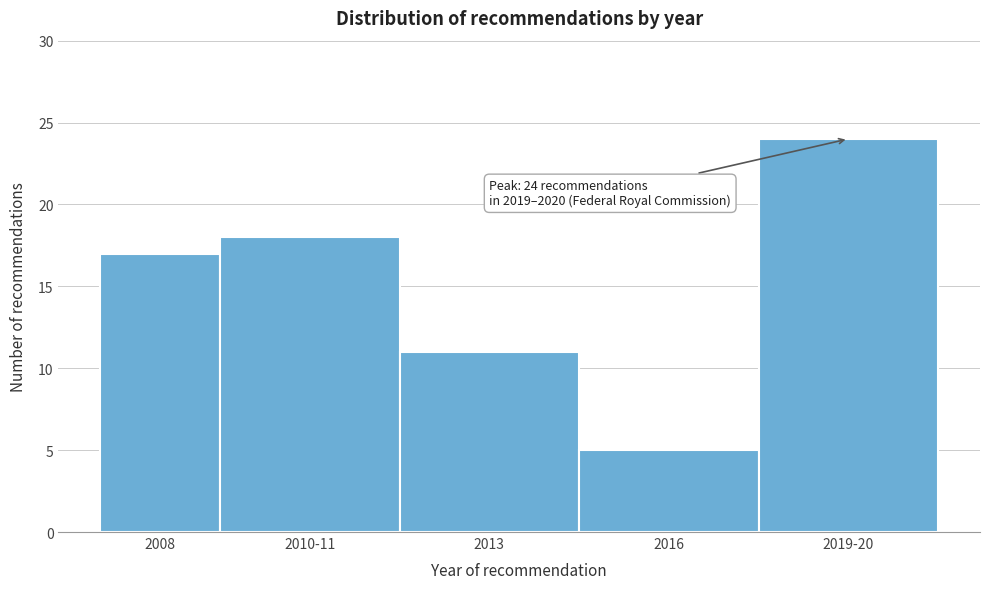

Reading left to right, transcribe all the data shown in this chart.

17	18	11	5	24